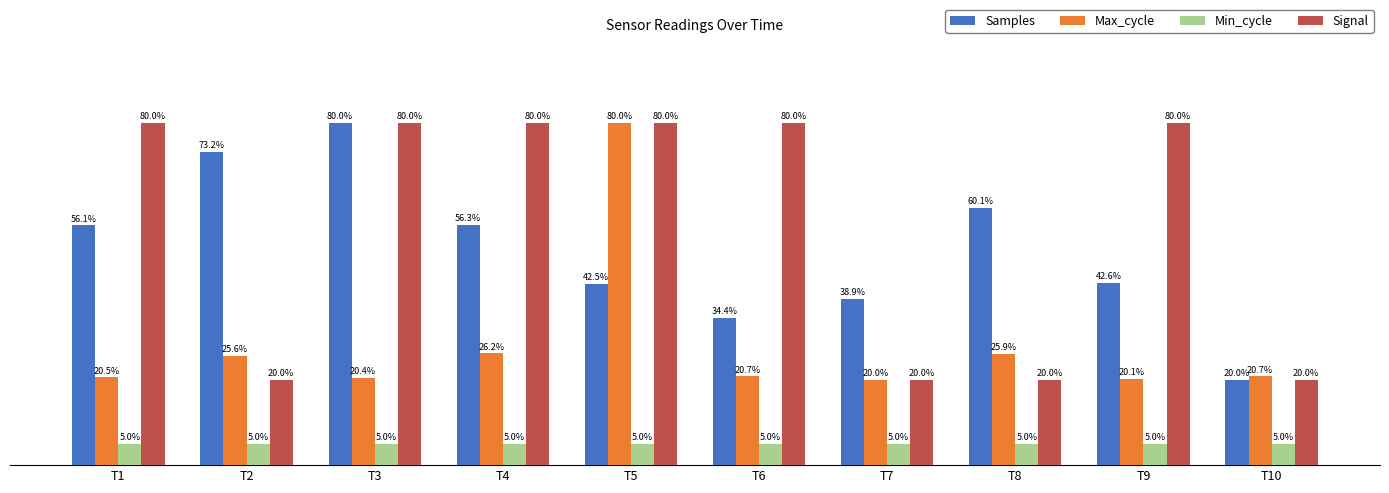

At T4, list the series in order from largest to smallest.

Signal, Samples, Max_cycle, Min_cycle